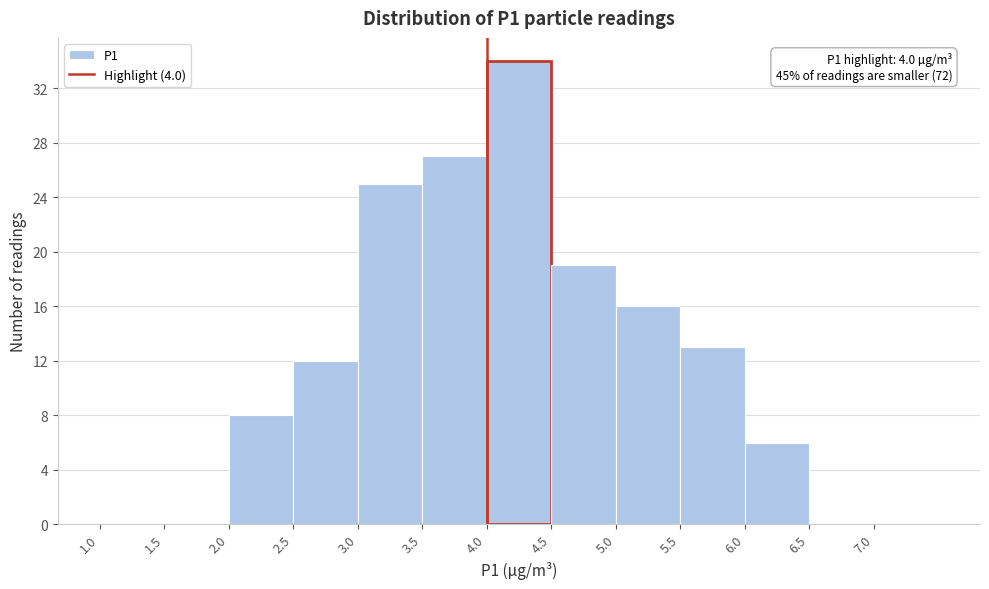

Over which range of the x-axis is the bar tallest?

4.0 to 4.5